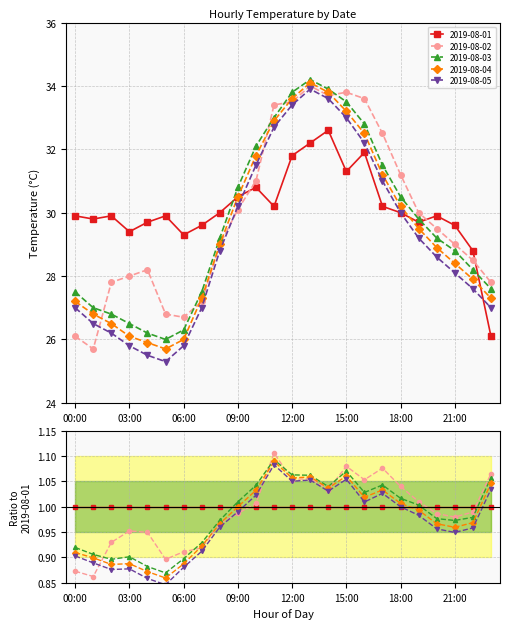

What is the difference between the second highest and minimum values in the 2019-08-05 series?

8.3